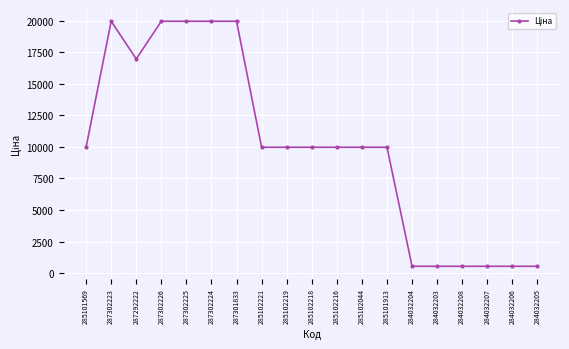

What is the ratio of the value at 287301833 to the value at 287292222?

1.2